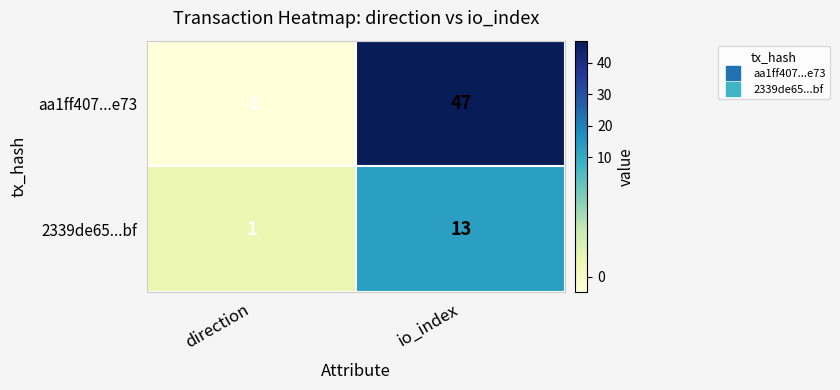

At which category is the sum across all series the highest?

io_index